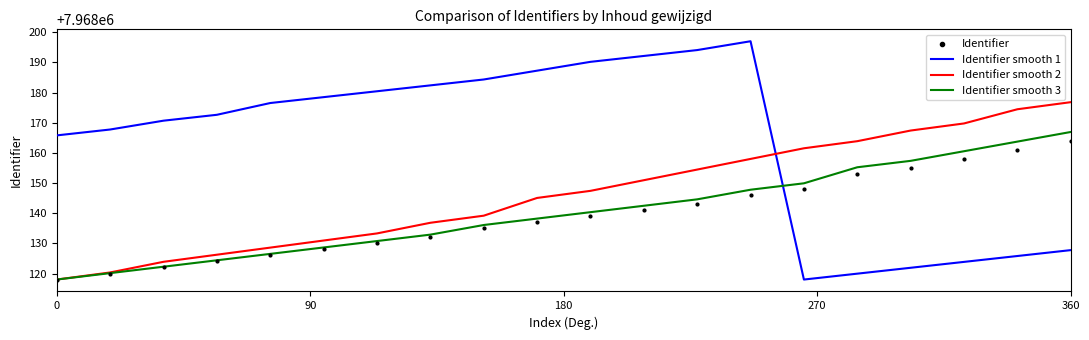

What are all the series names shown in the legend?

Identifier smooth 1, Identifier smooth 2, Identifier smooth 3, Identifier